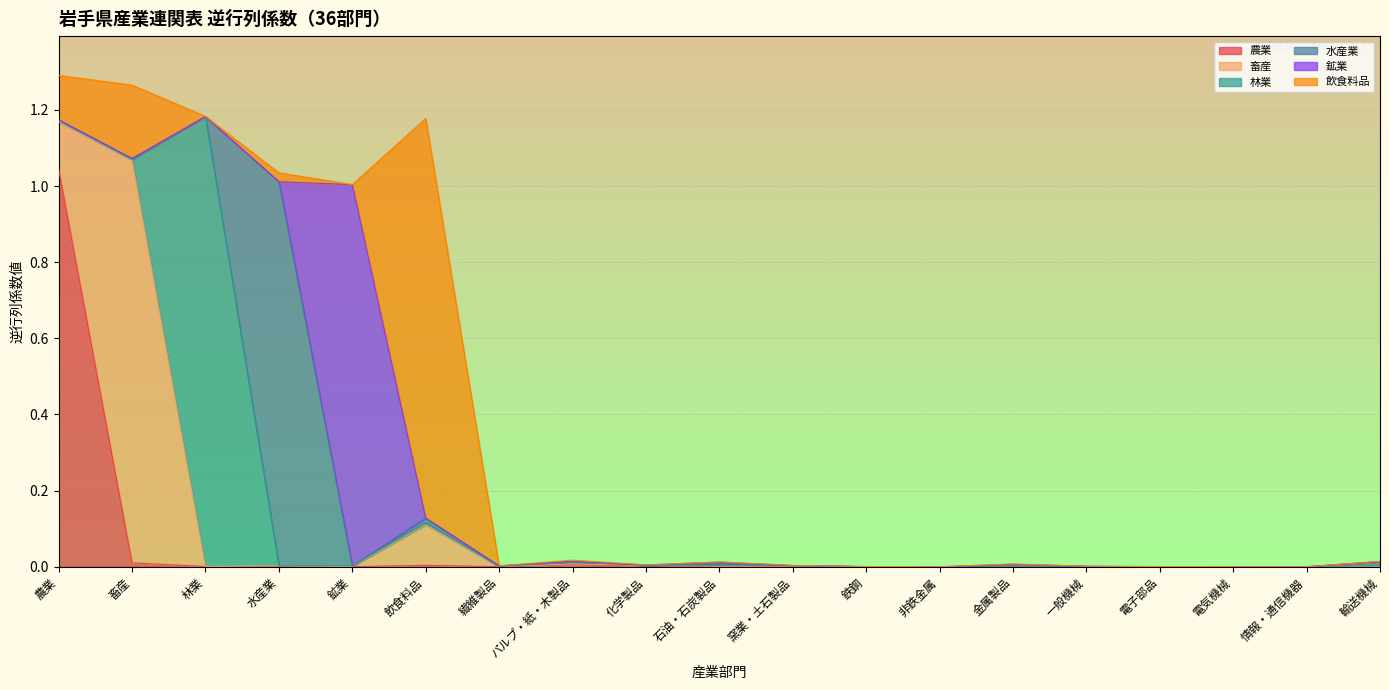

Where is the first local maximum for 飲食料品?

畜産